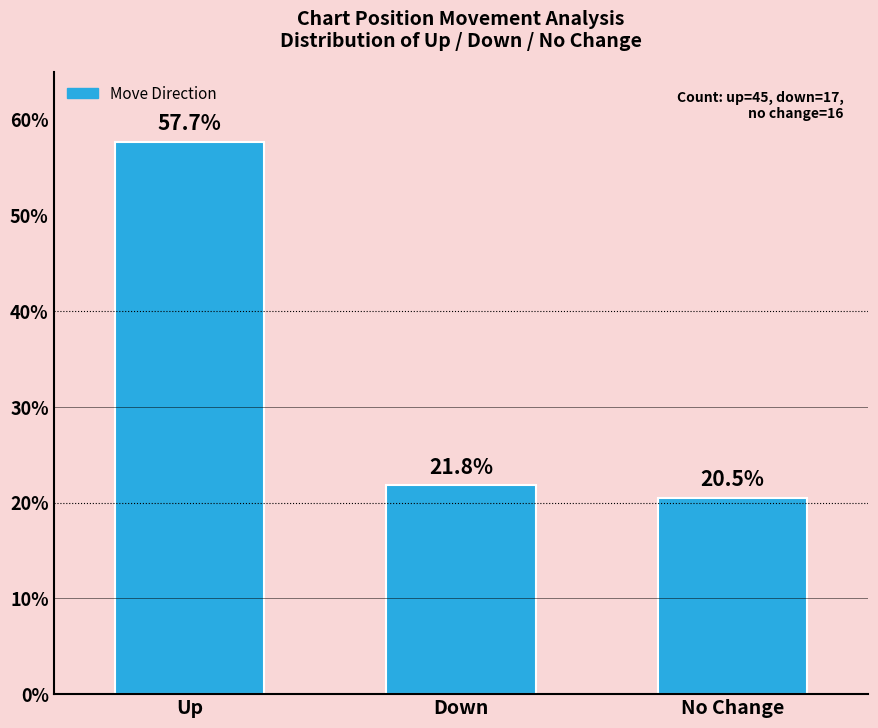

What is the label of the 2nd bar from the right?

Down